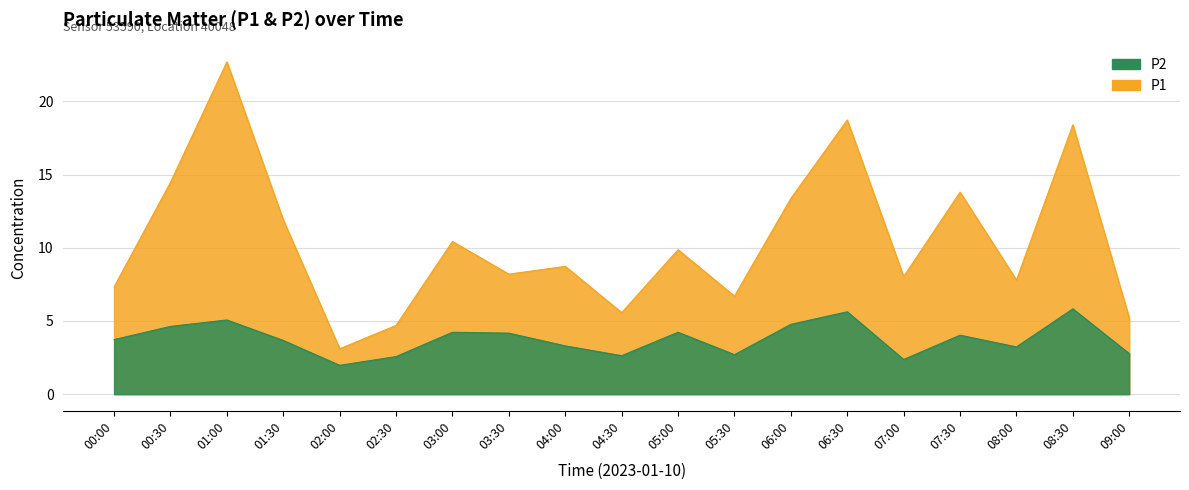

Between 05:30 and 07:00, which is larger?

07:00